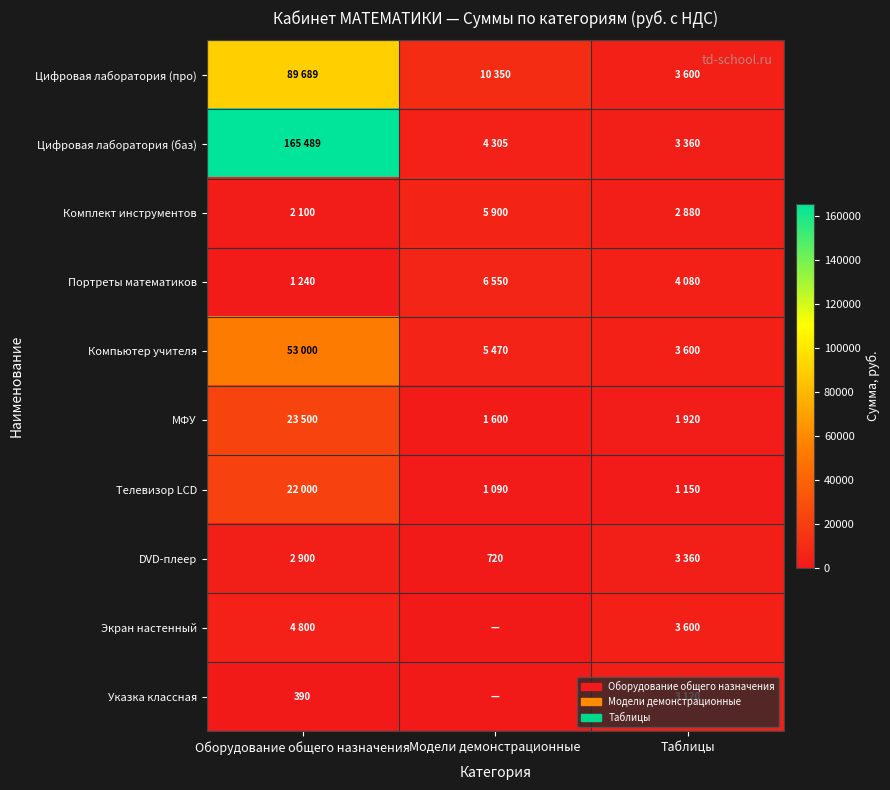

At which label is Цифровая лаборатория (баз) closest to 84424?

Модели демонстрационные